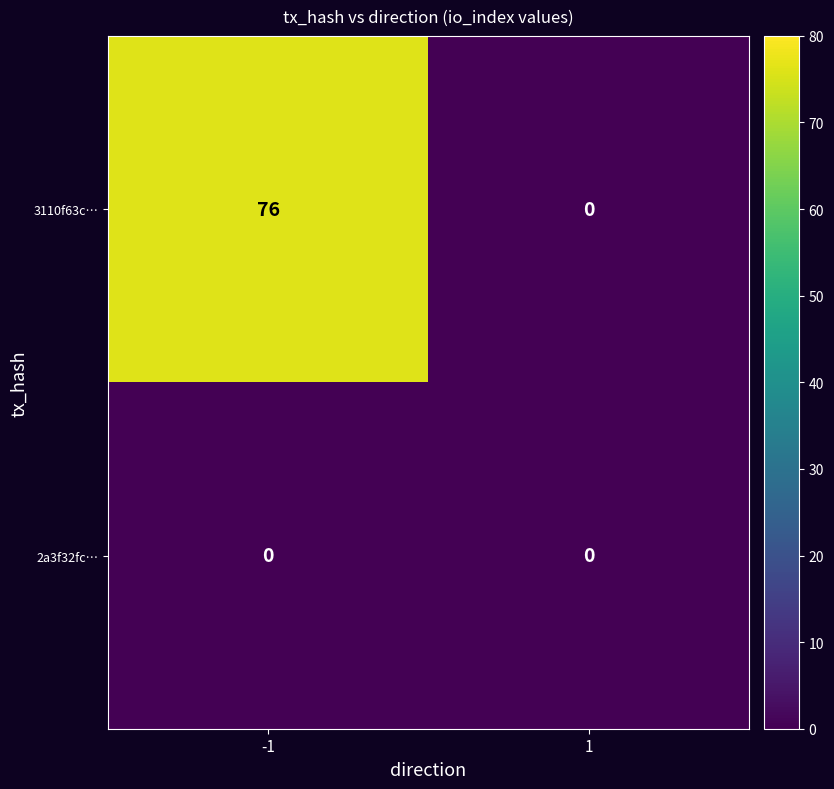

Reading right to left, what are all the values shown in this chart?

3110f63c…: 0	76
2a3f32fc…: 0	0